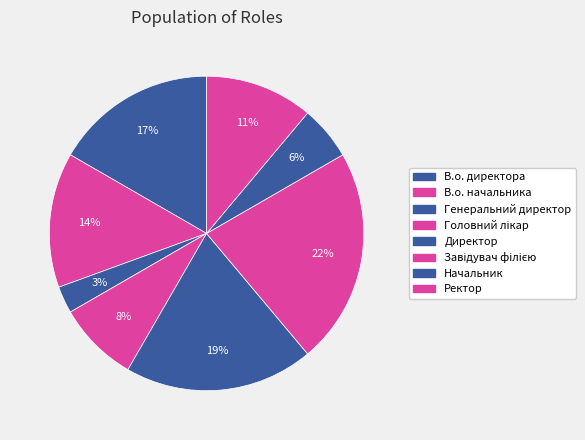

To the nearest percent, what portion does Головний лікар represent?

8%